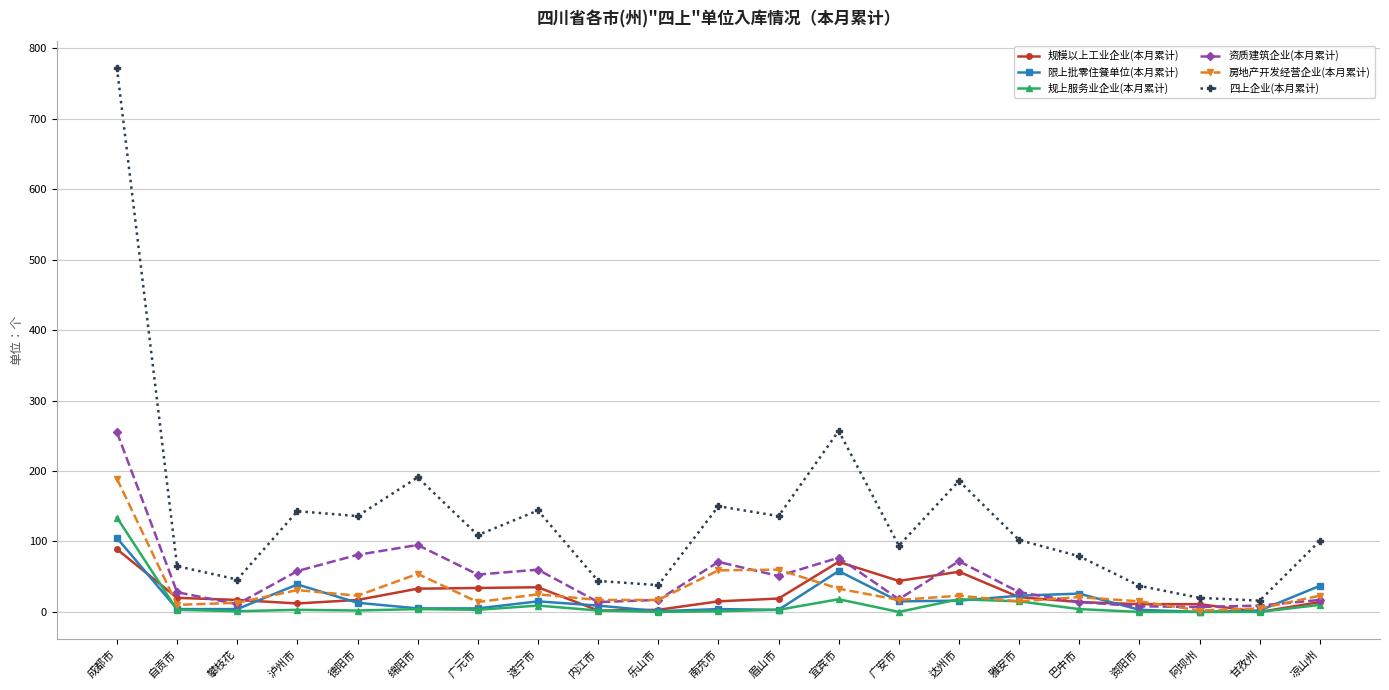

Where is the first local minimum for 四上企业(本月累计)?

攀枝花